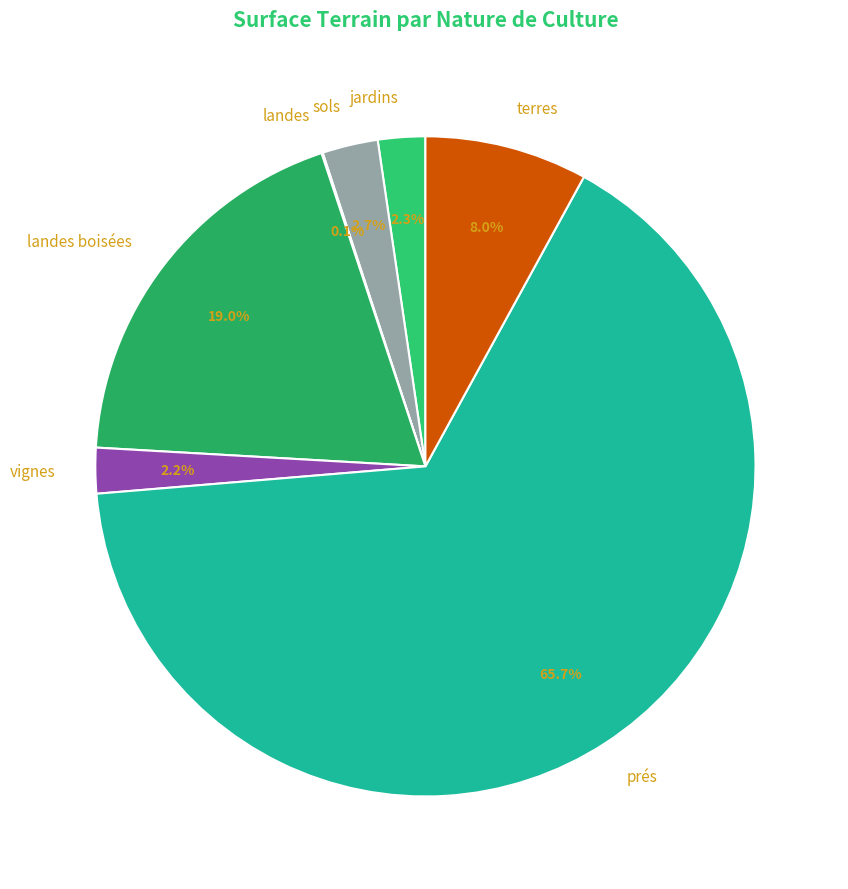

How much of the chart is everything except prés?

34.3%